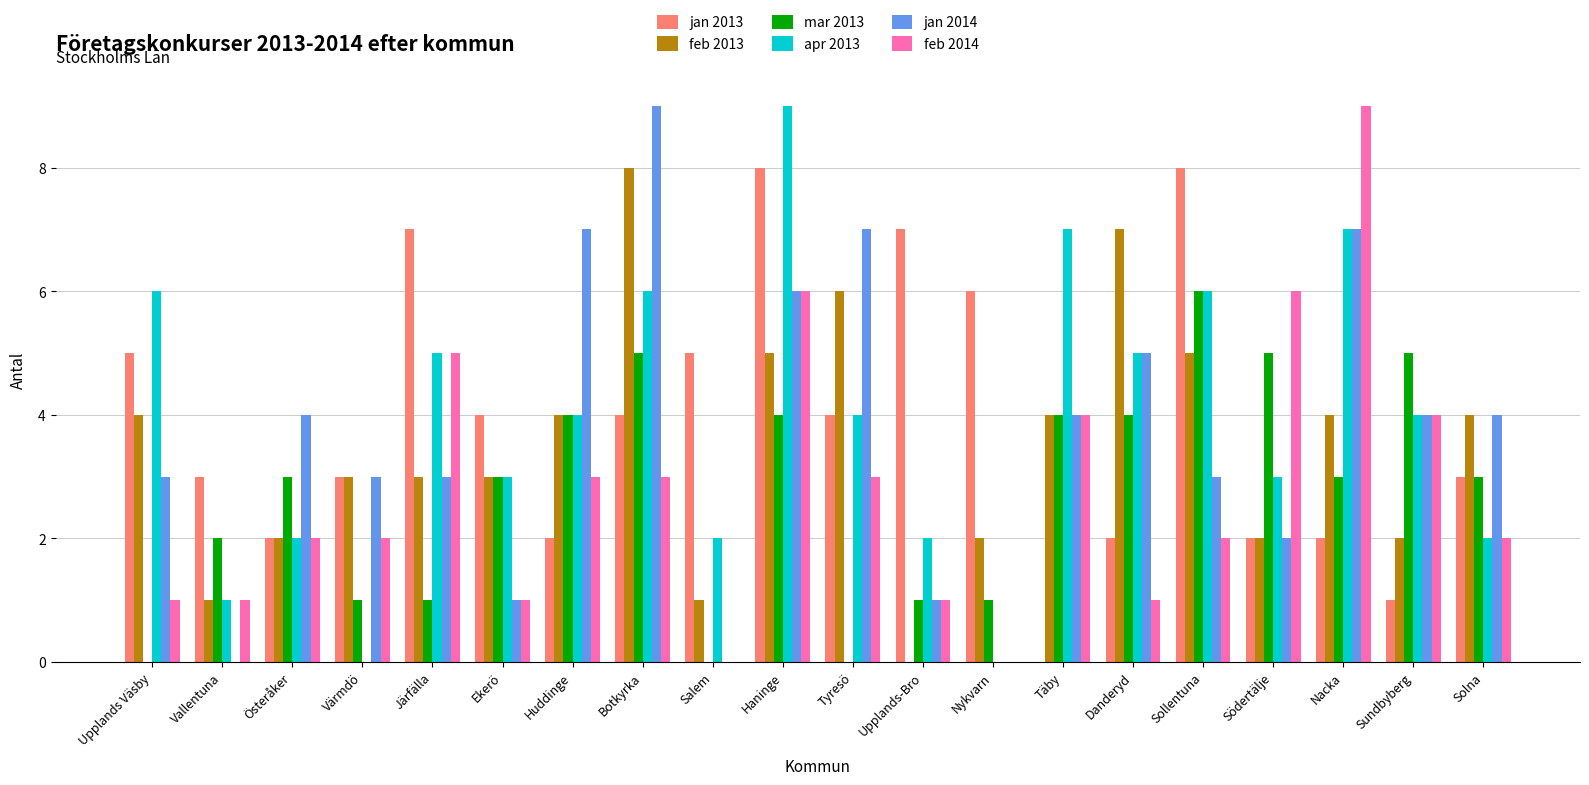

The value of feb 2013 at Upplands Väsby is 3. True or false?

False